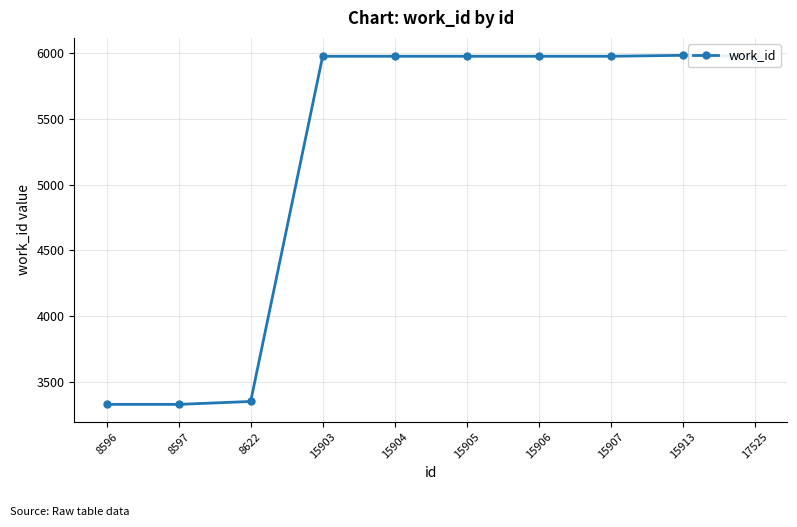

What is the change in value from 8622 to 15907?

+2627